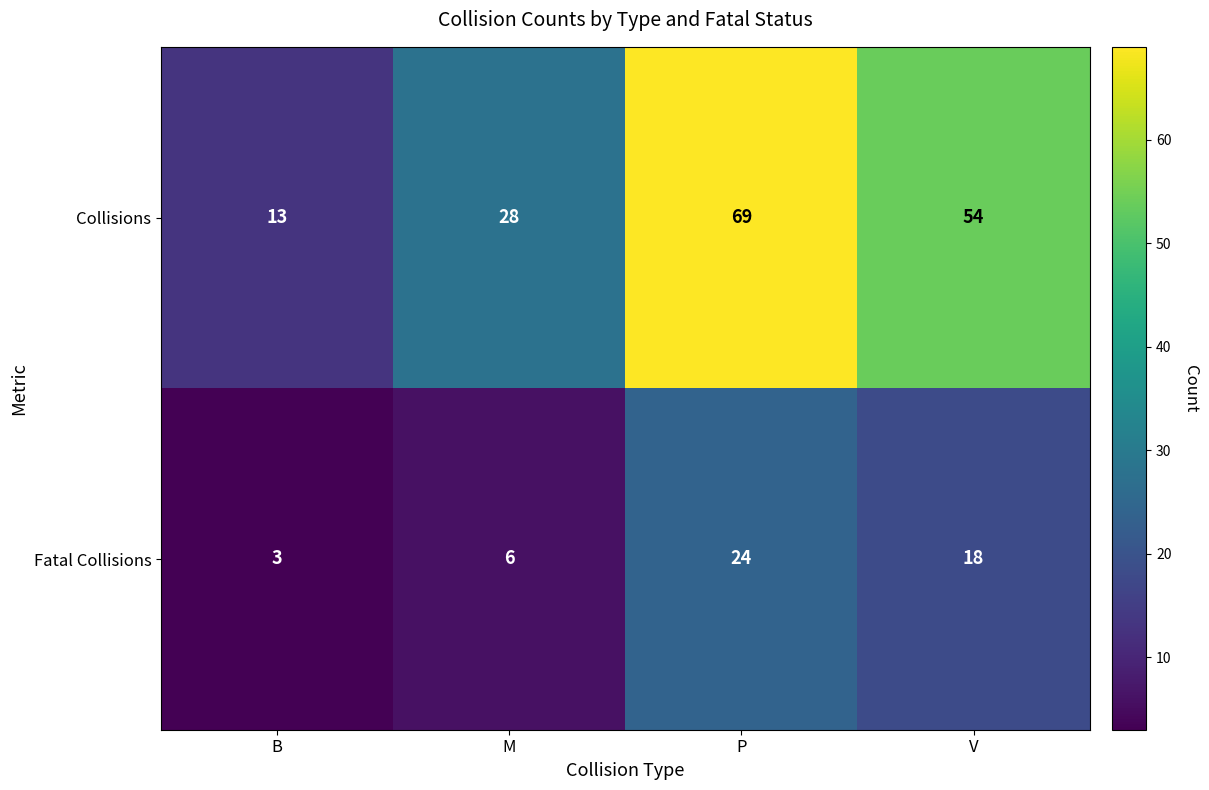

Count the Collisions values in the range 28 to 69.

3